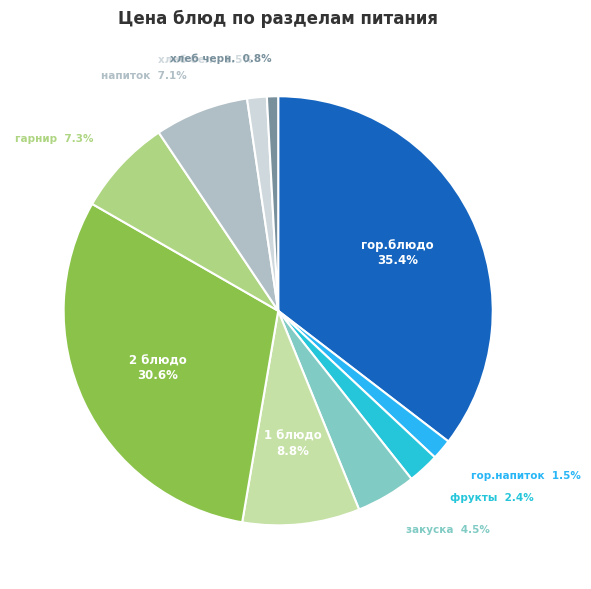

How many slices are in this pie chart?

10